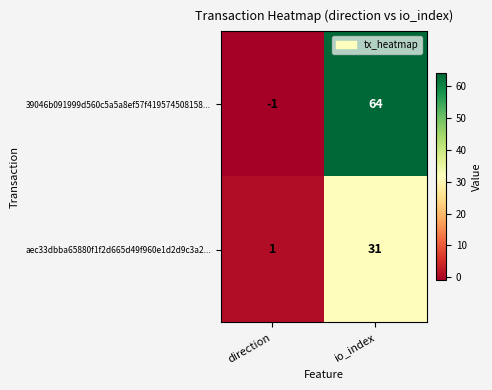

What is the difference between the maximum and minimum values in the aec33dbba65880f1f2d665d49f960e1d2d9c3a2... series?

30